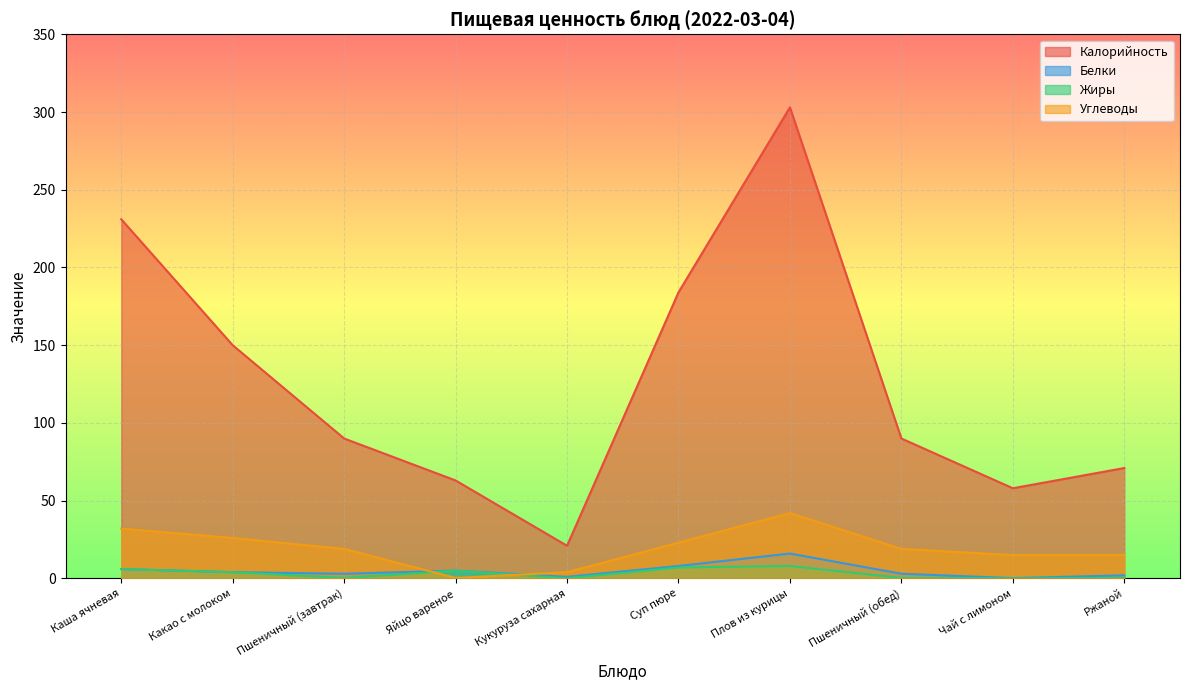

How many interior local valleys does the Калорийность series have?

2